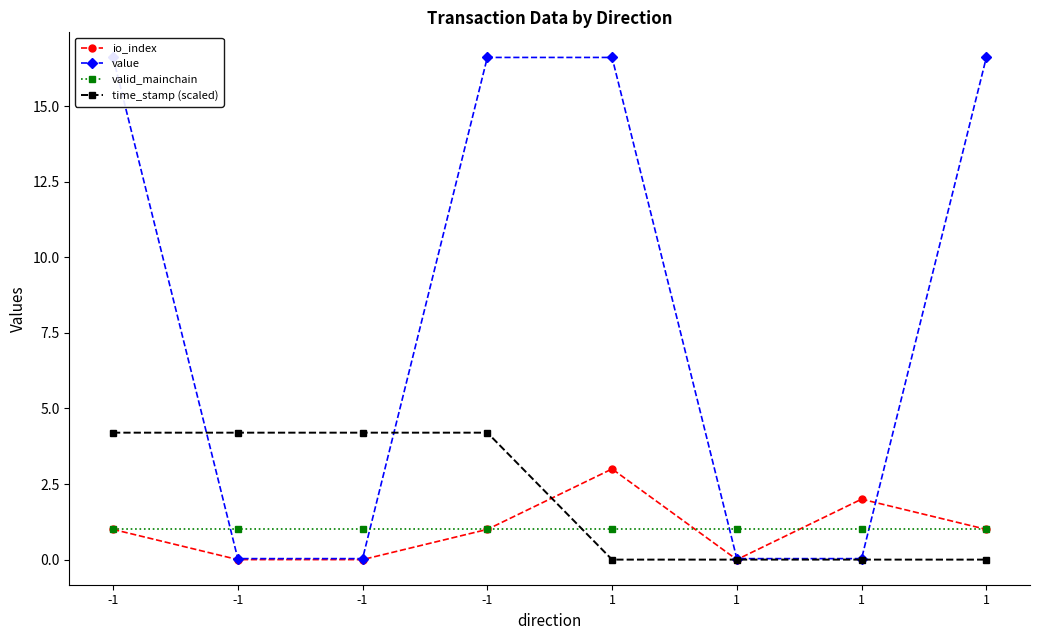

At how many categories does at least one series exceed 6?

4